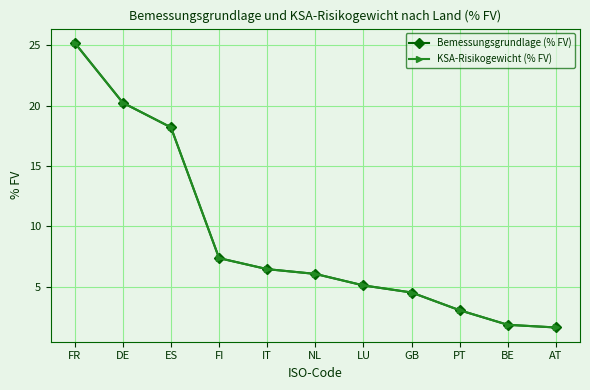

Is this an area chart (filled region under the line)?

No